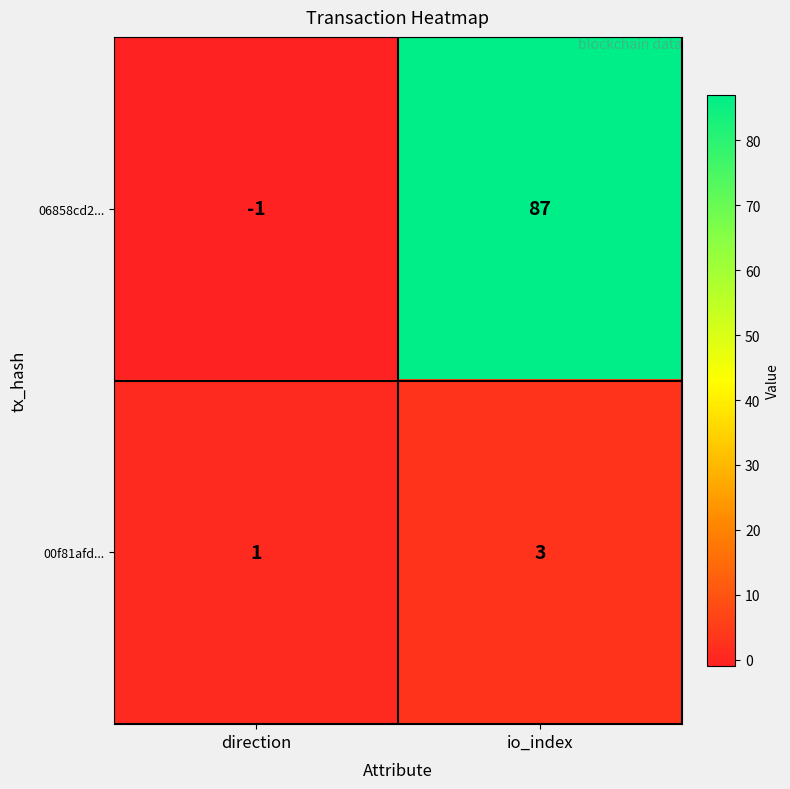

What is the difference between the maximum and minimum values in the 06858cd2... series?

88